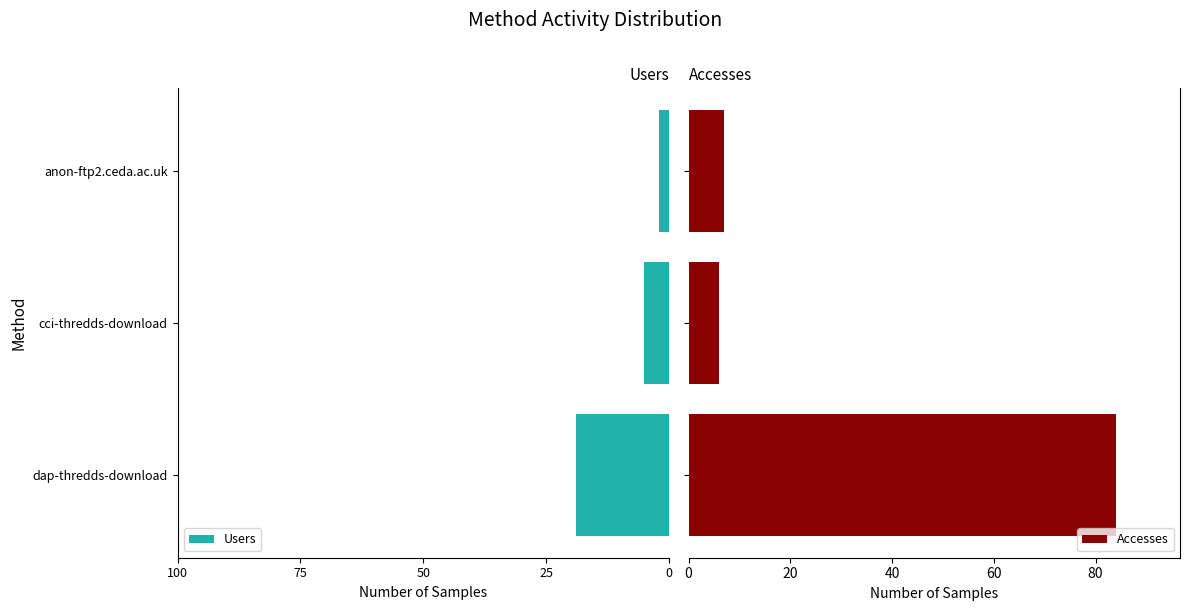

How many groups of bars are there?

3